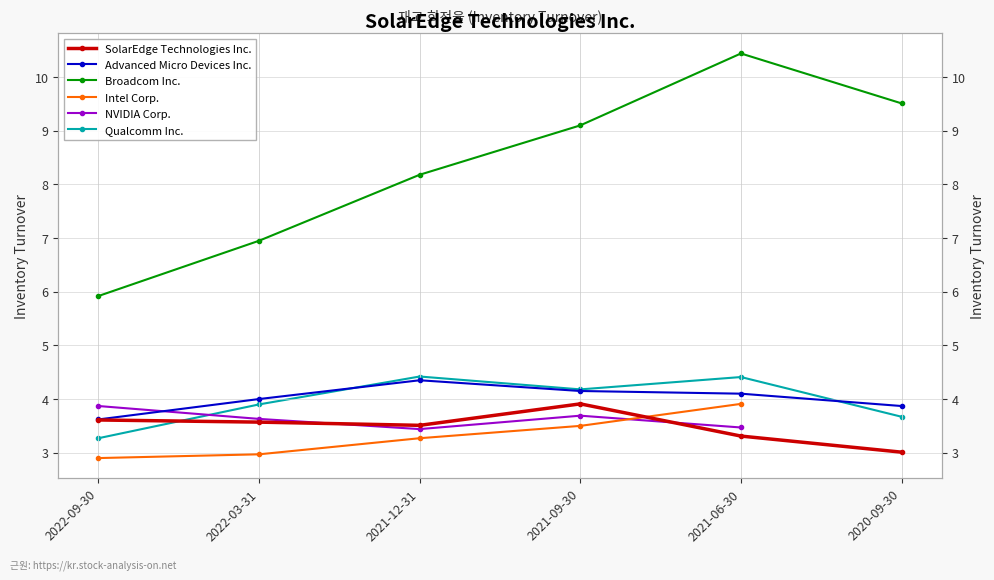

Which series has the largest total across all categories?

Broadcom Inc.